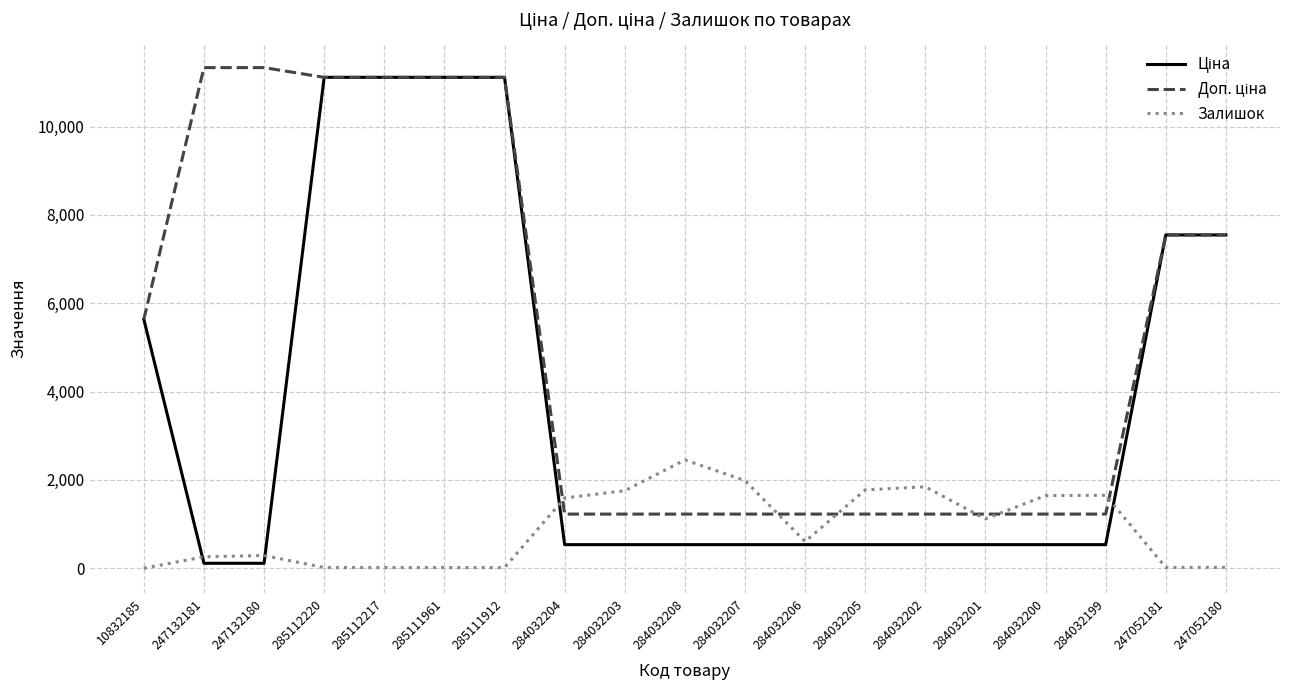

Is it true that Залишок equals 1.0 at 10832185?

True